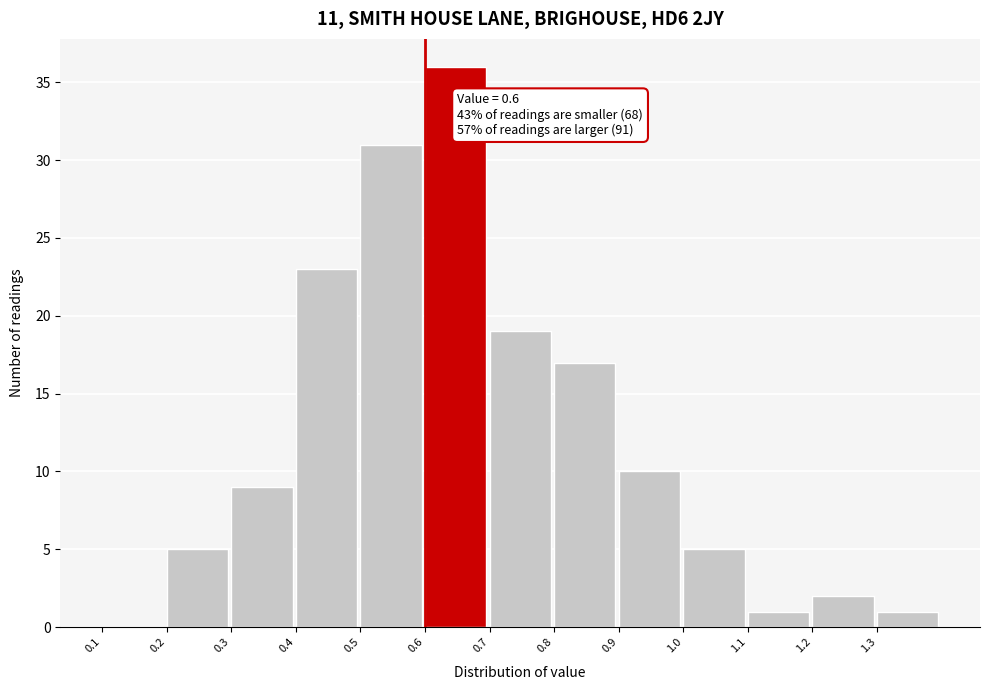

Over which range of the x-axis is the bar tallest?

0.6 to 0.7